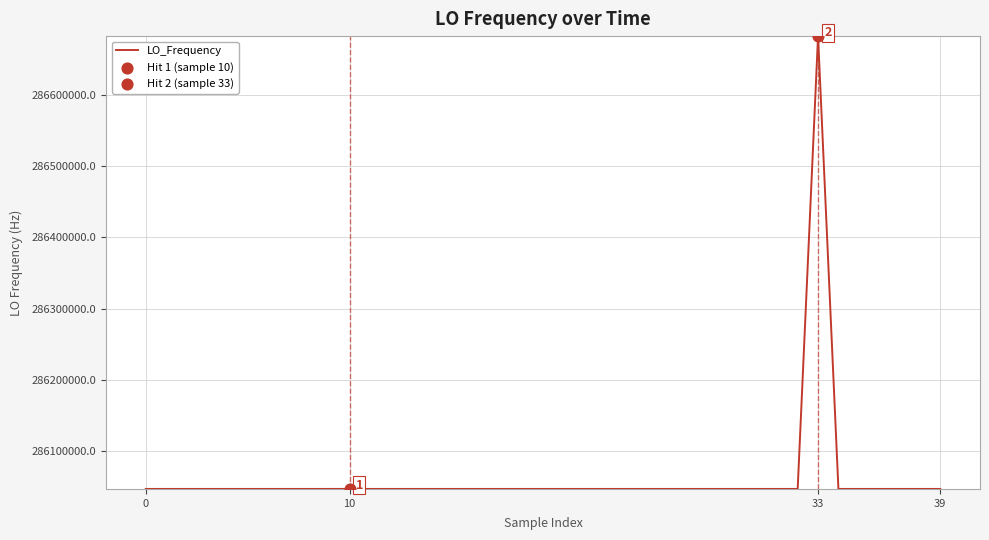

What is the difference between the maximum and minimum values?

635708.8